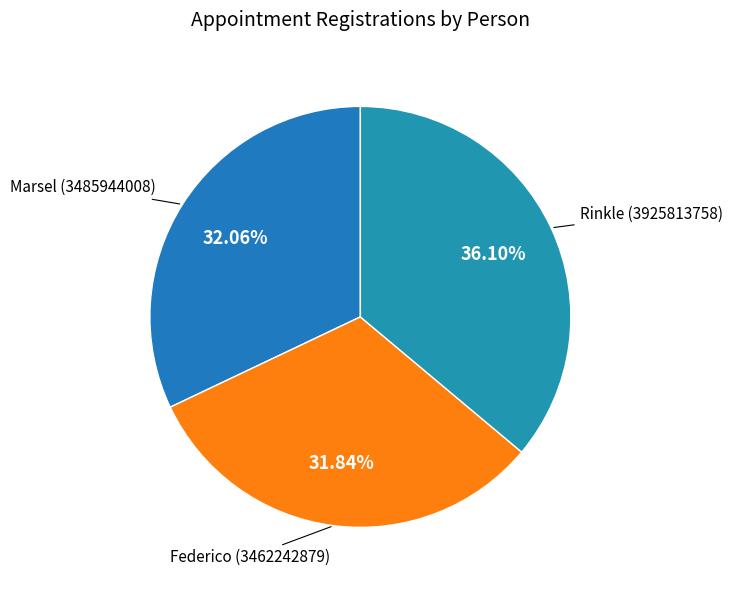

Which slice is the largest?

Rinkle